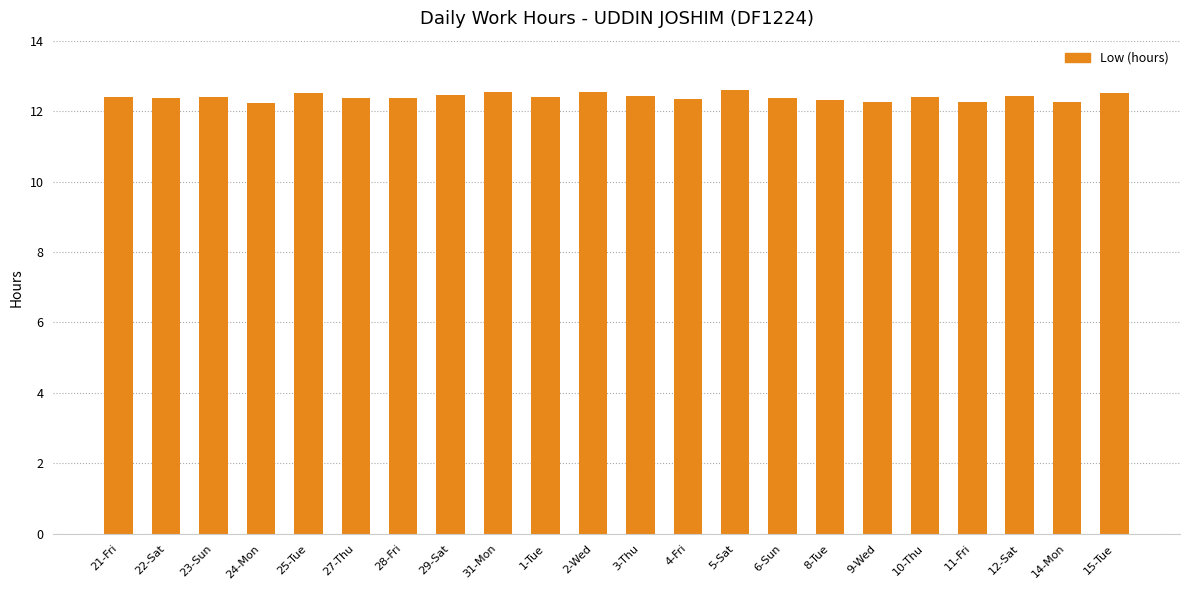

What is the difference between the maximum and minimum values?

0.4